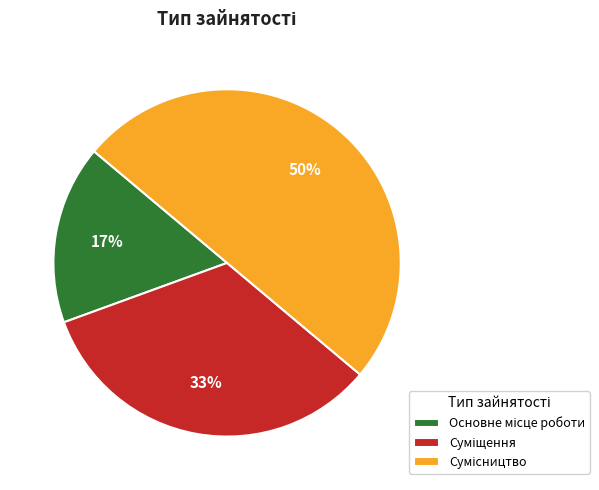

To the nearest percent, what is the average slice percentage?

33%